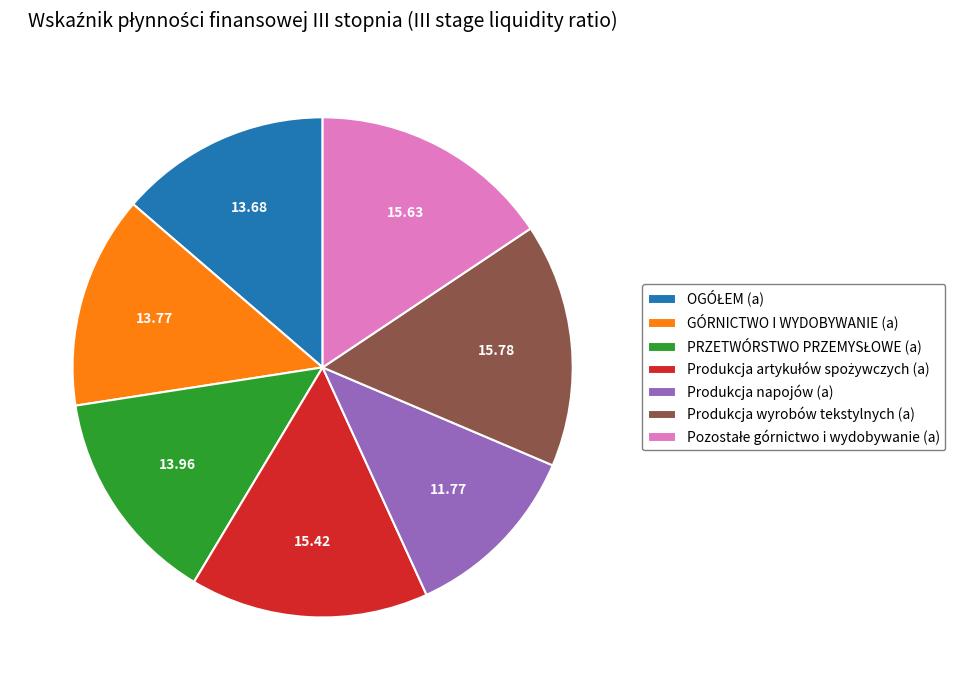

What is the ratio of the value at Produkcja napojów (a) to the value at Produkcja wyrobów tekstylnych (a)?

0.7